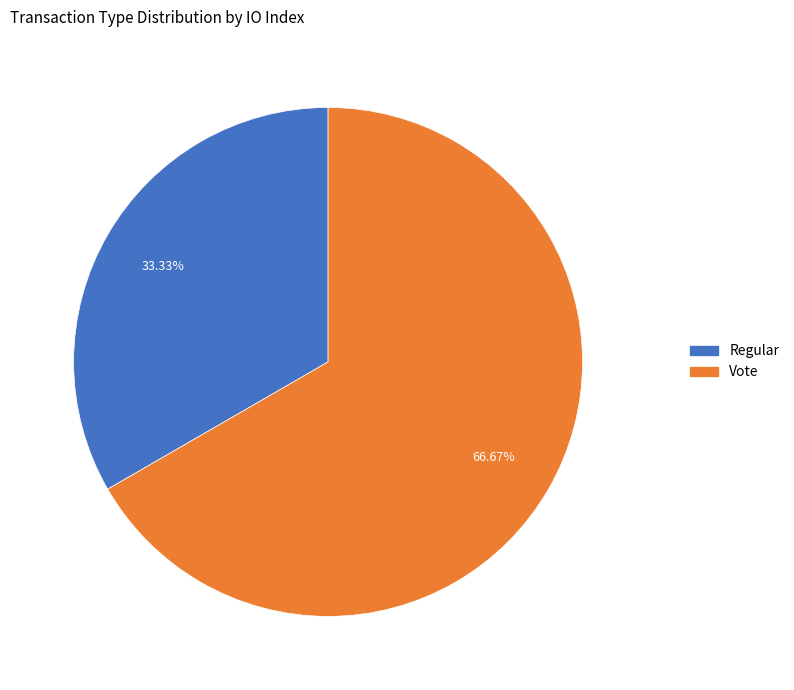

Which slice is the smallest?

Regular